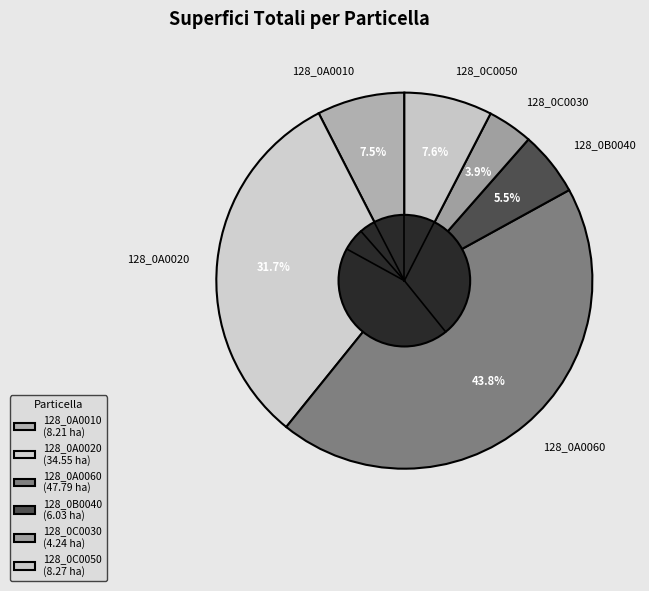

Between 128_0A0010 and 128_0A0020, which is larger?

128_0A0020